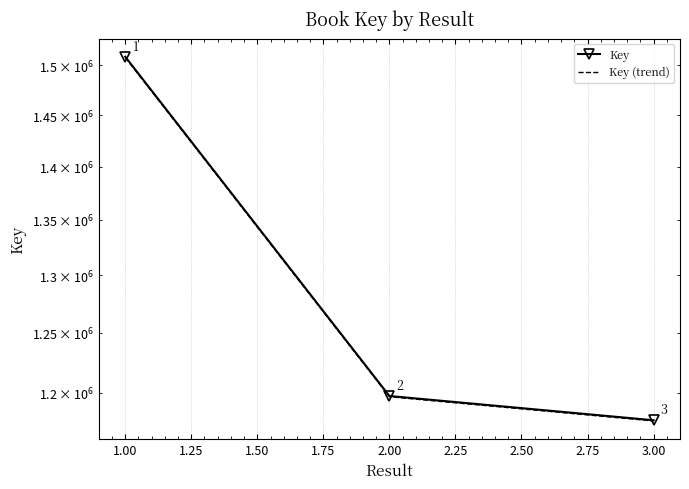

What is the minimum value shown in the chart?

1176950.2